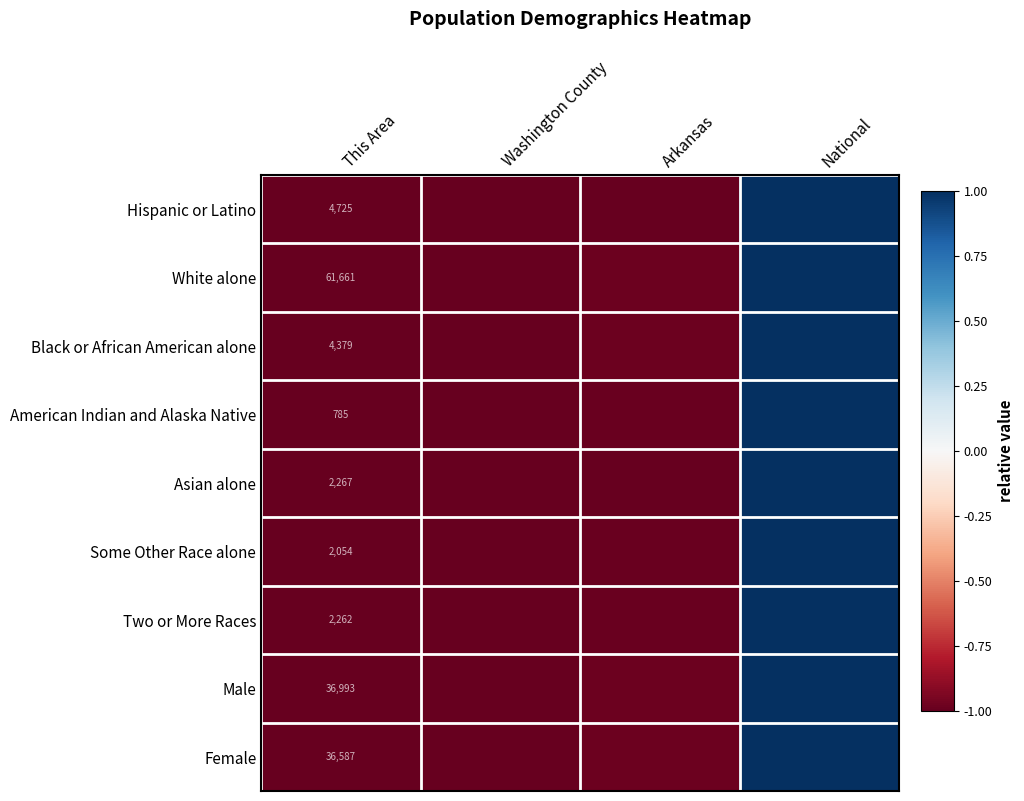

Rank the series at This Area from lowest to highest value.

American Indian and Alaska Native, Some Other Race alone, Two or More Races, Asian alone, Black or African American alone, Hispanic or Latino, Female, Male, White alone